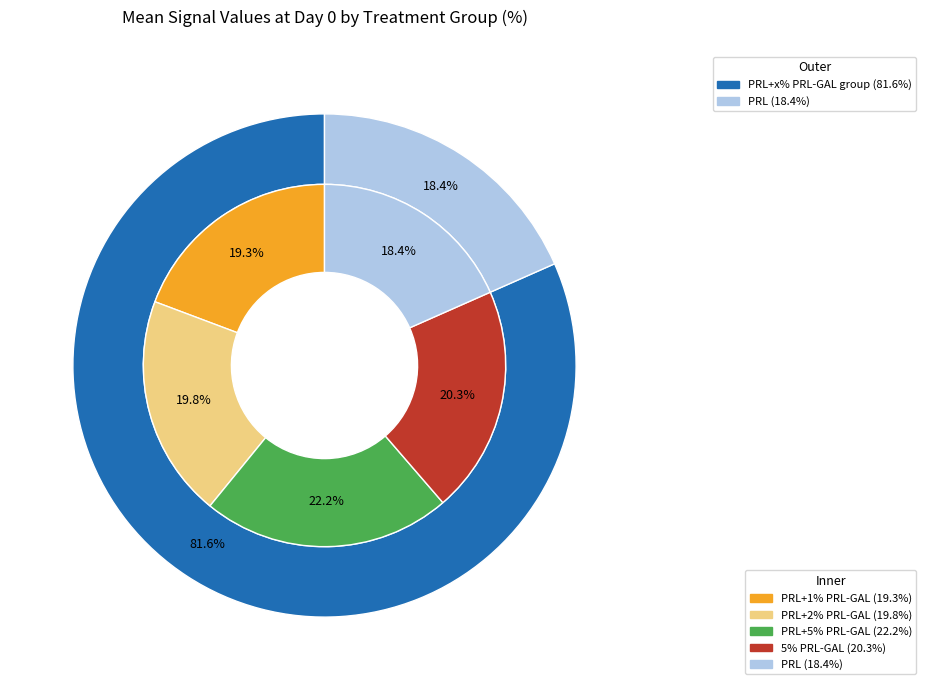

Does 6 account for over 50% of the chart?

No